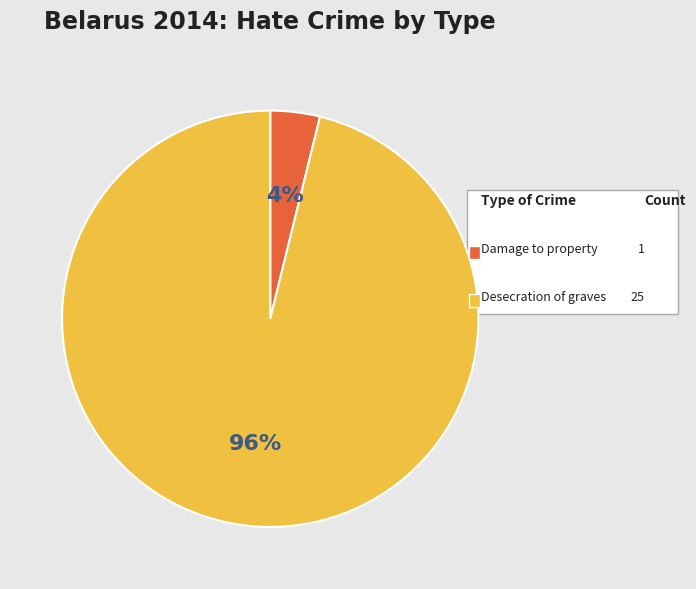

How many slices are in this pie chart?

2